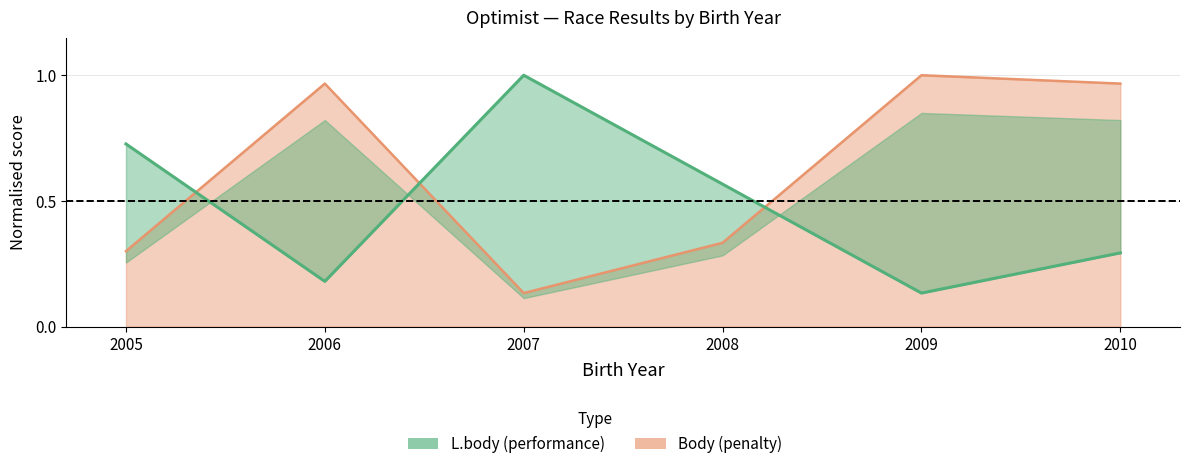

At which label does Body reach its peak?

2009